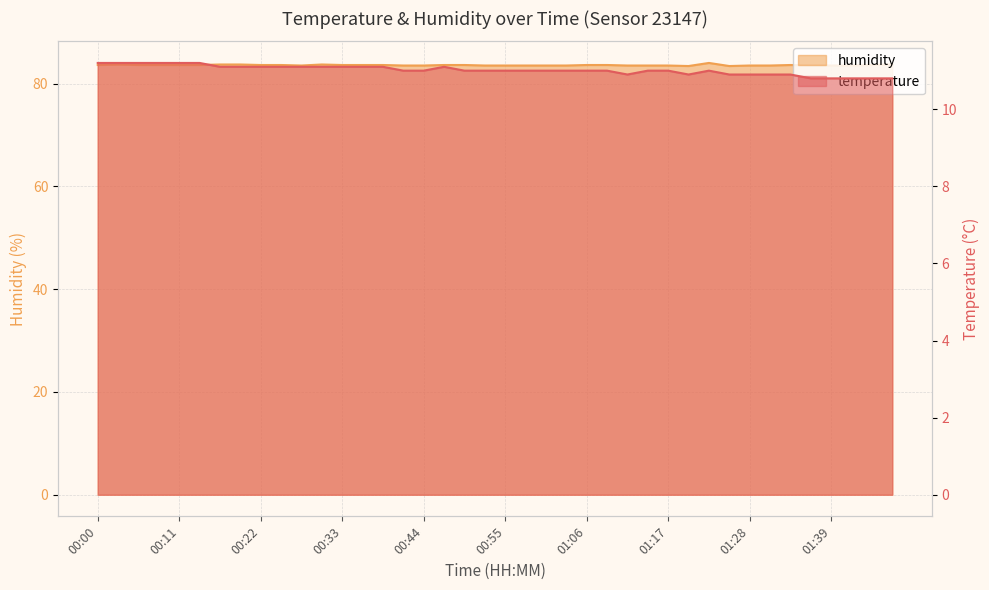

True or false: humidity and temperature cross at least once.

False